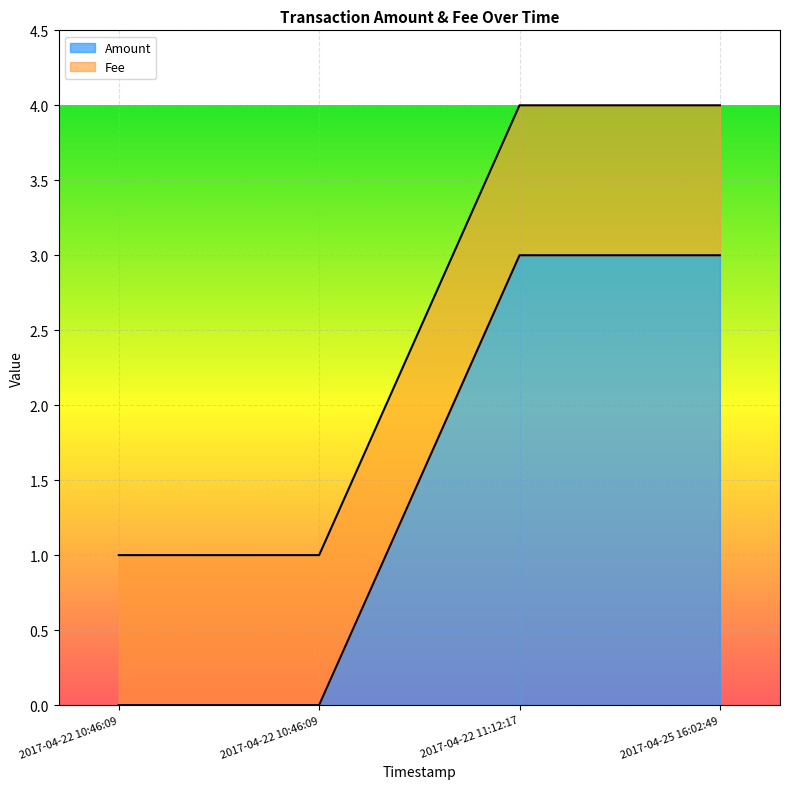

What is the difference between the maximum and minimum values?

3